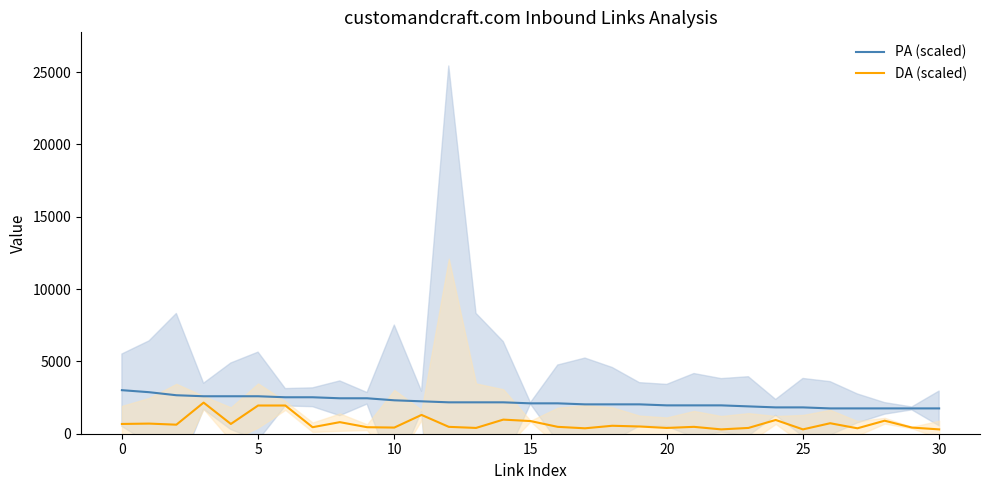

Rank the series by their average value, from lowest to highest.

DA (scaled), PA (scaled)